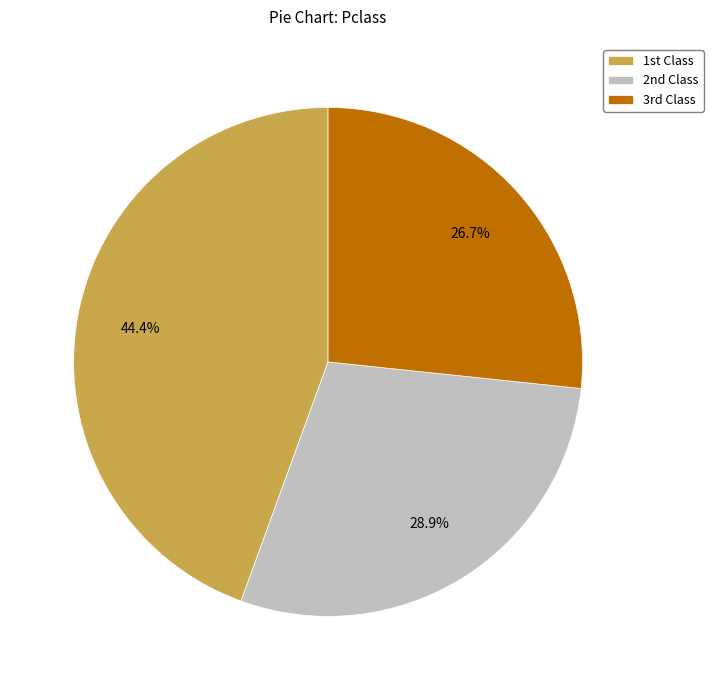

Which category has the smallest portion of the pie?

3rd Class